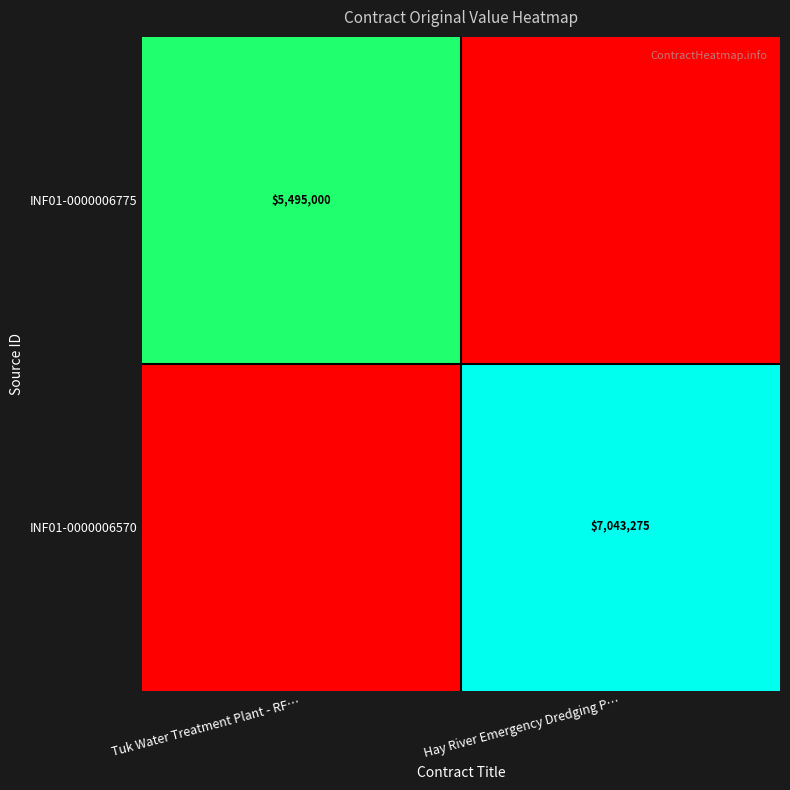

Which category has the highest value across all series?

Hay River Emergency Dredging P…